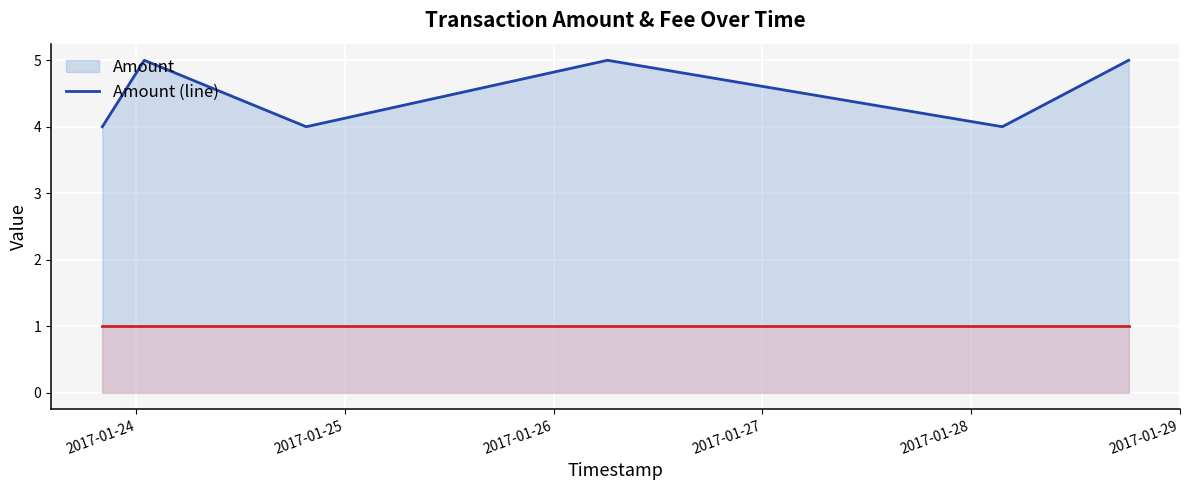

How many lines are shown in the chart?

2